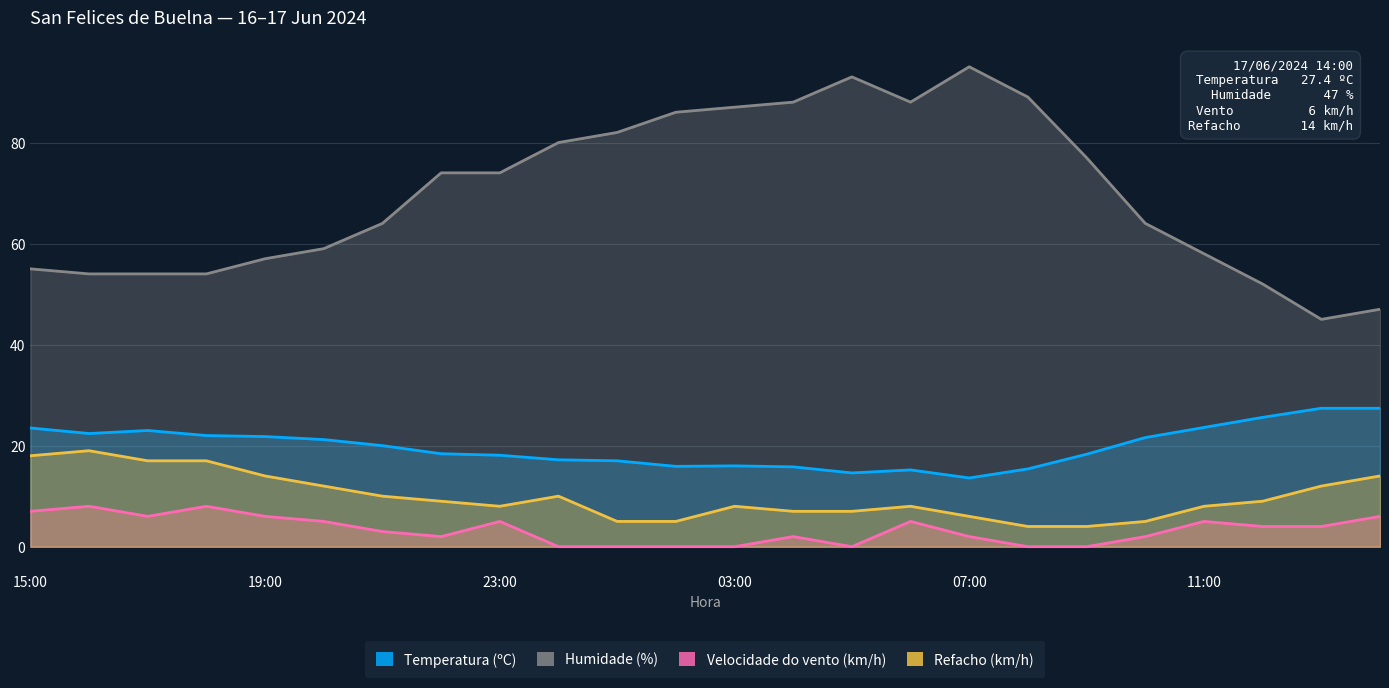

Count the number of data series in this chart.

4